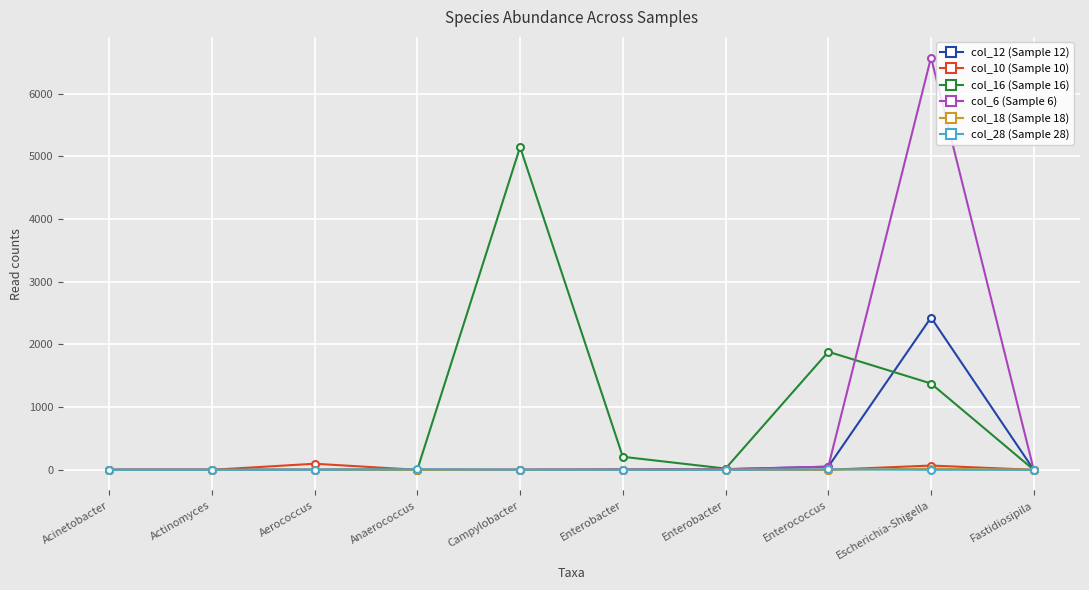

How many lines are shown in the chart?

6